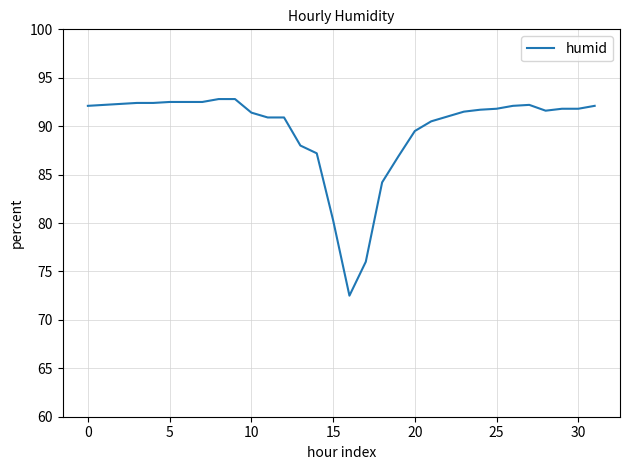

What is the smallest value displayed?

72.5